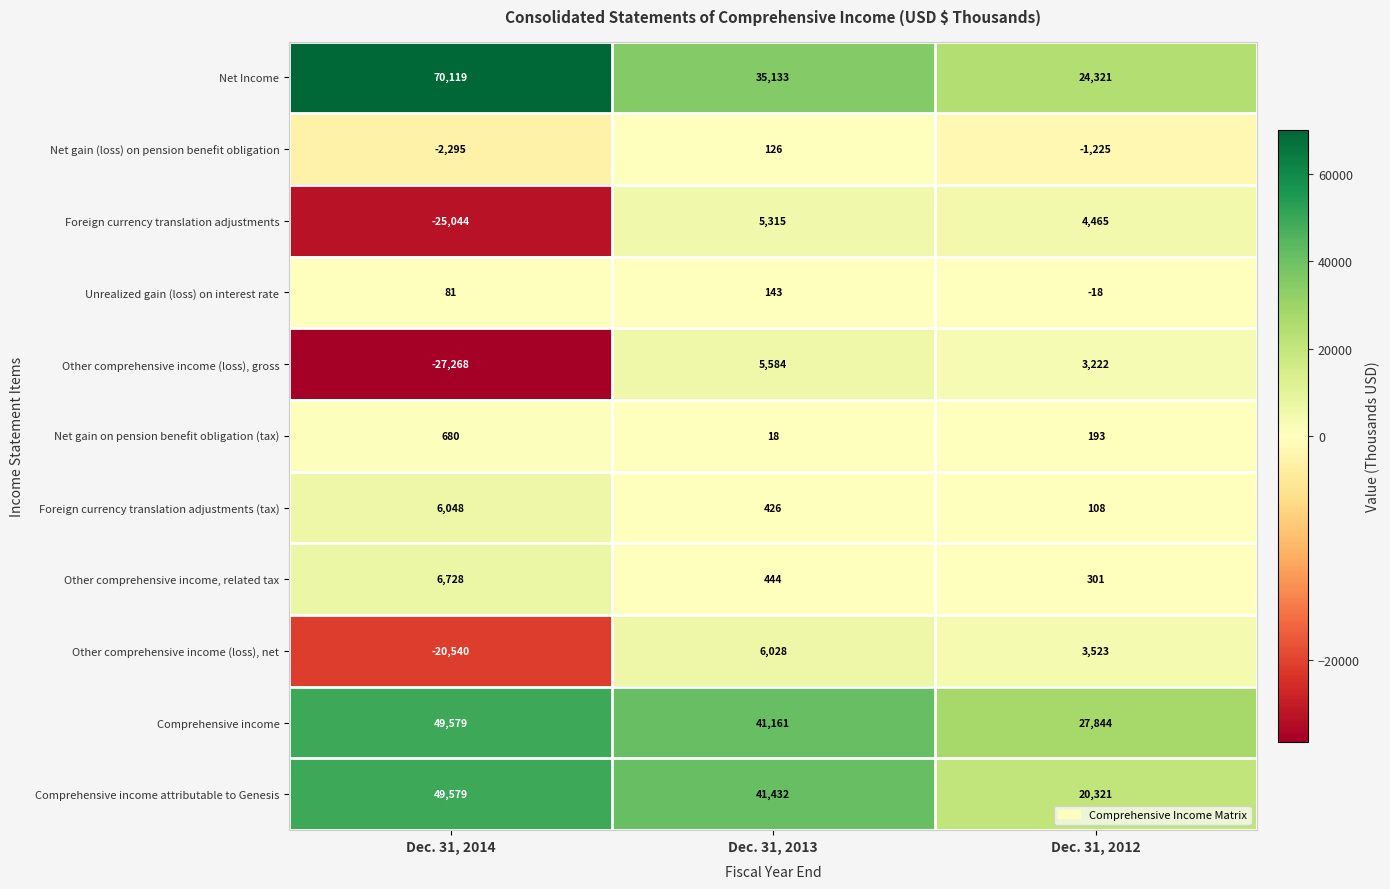

Read the Net gain (loss) on pension benefit obligation value at Dec. 31, 2014.

-2295